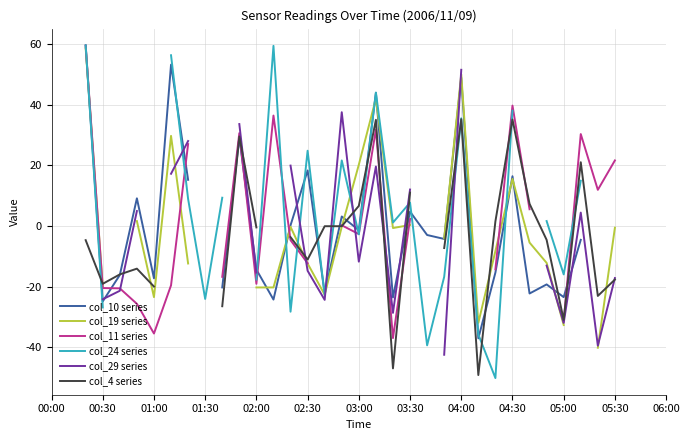

What is the maximum value shown in the chart?

59.6